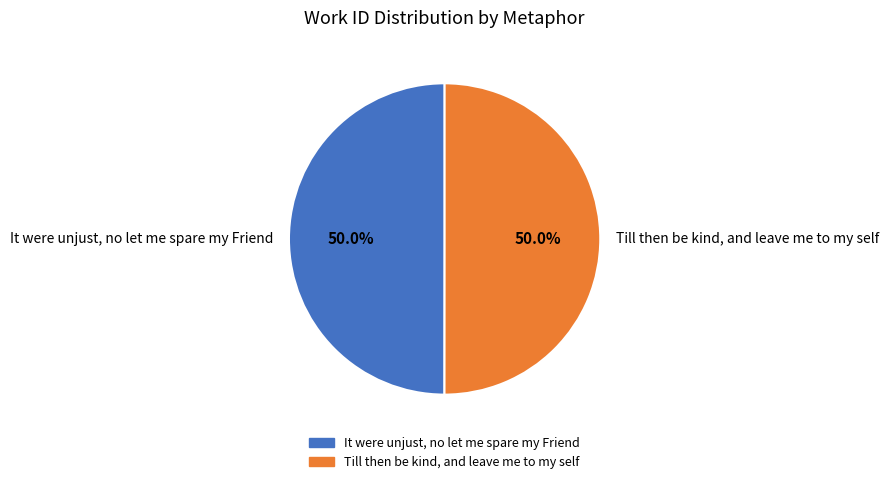

What percentage do Till then be kind, and leave me to my self and It were unjust, no let me spare my Friend together represent?

100.0%